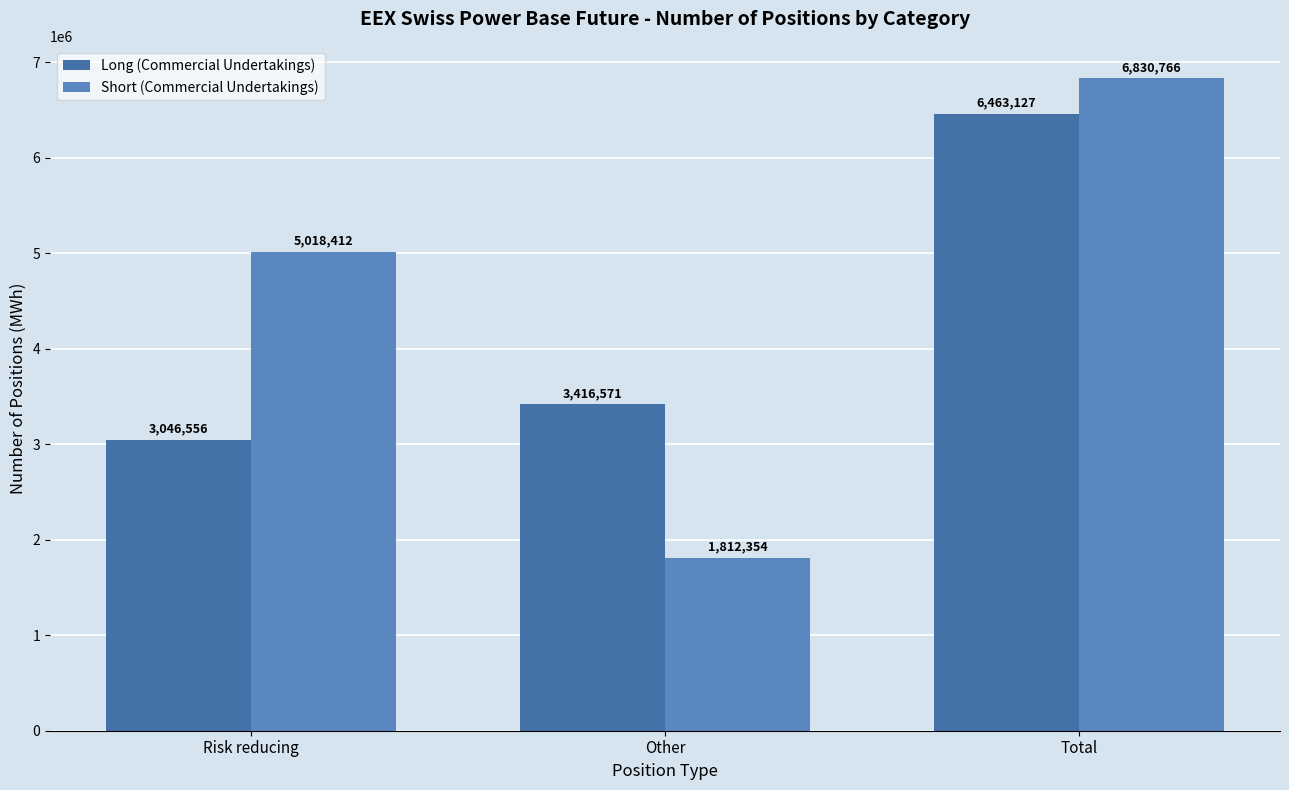

Between Risk reducing and Total, which is larger?

Total